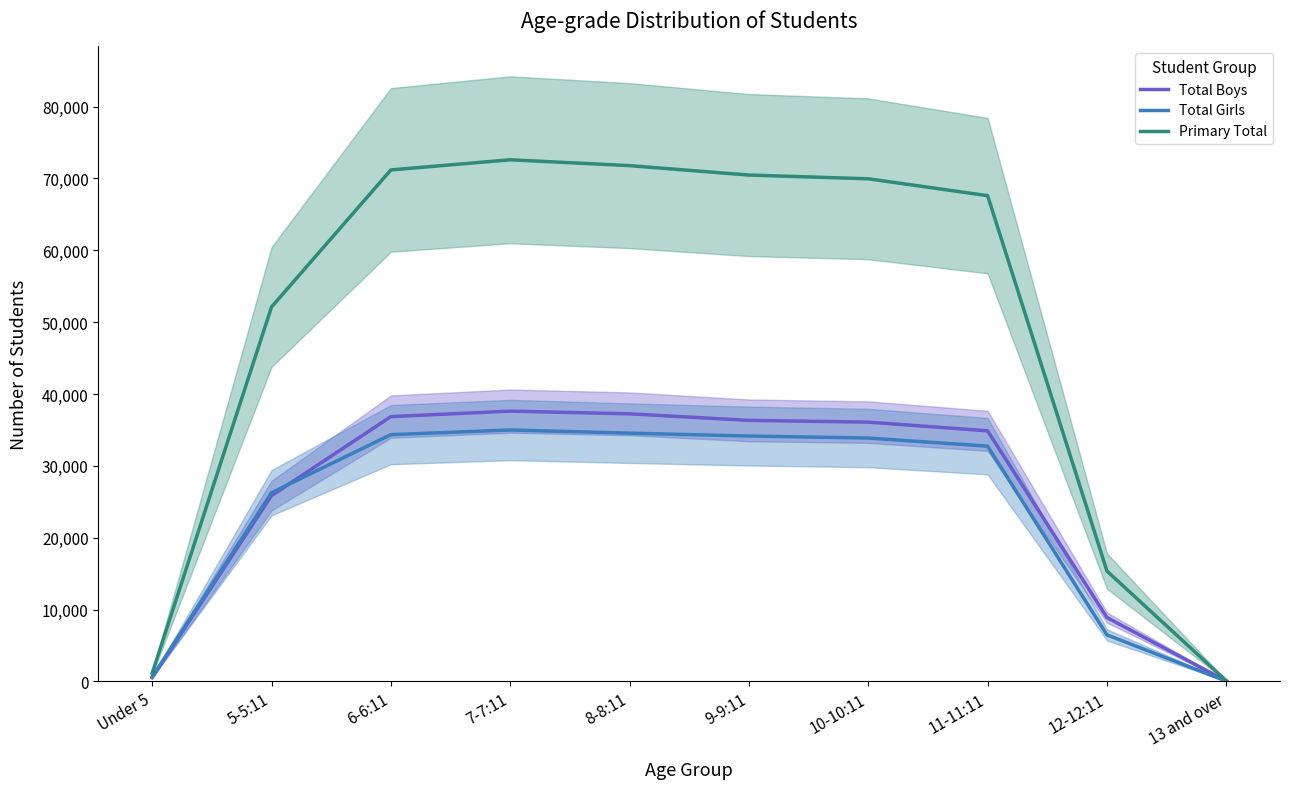

True or false: Total Girls and Primary Total cross at least once.

False